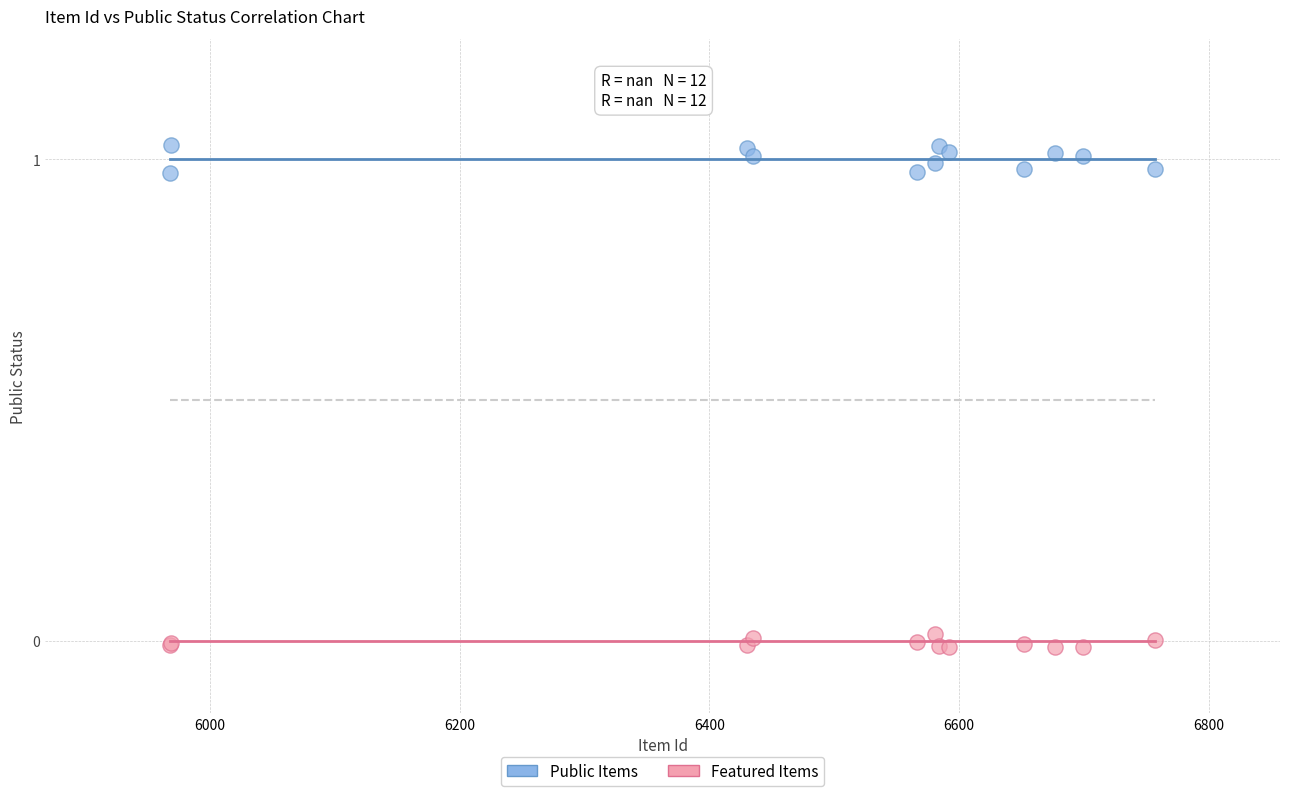

Which series has the largest Y range (max minus min)?

Public Items